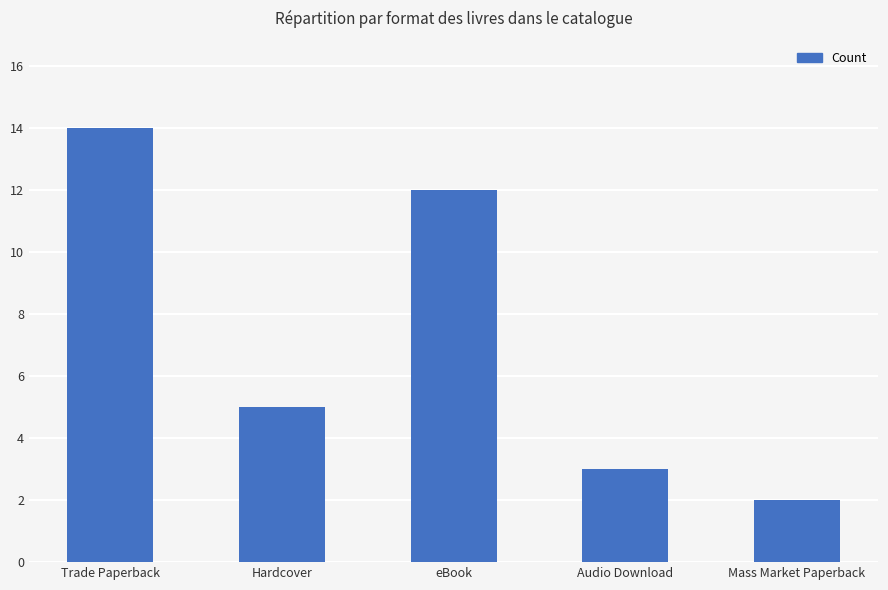

True or false: the data shows 2 at Mass Market Paperback.

True